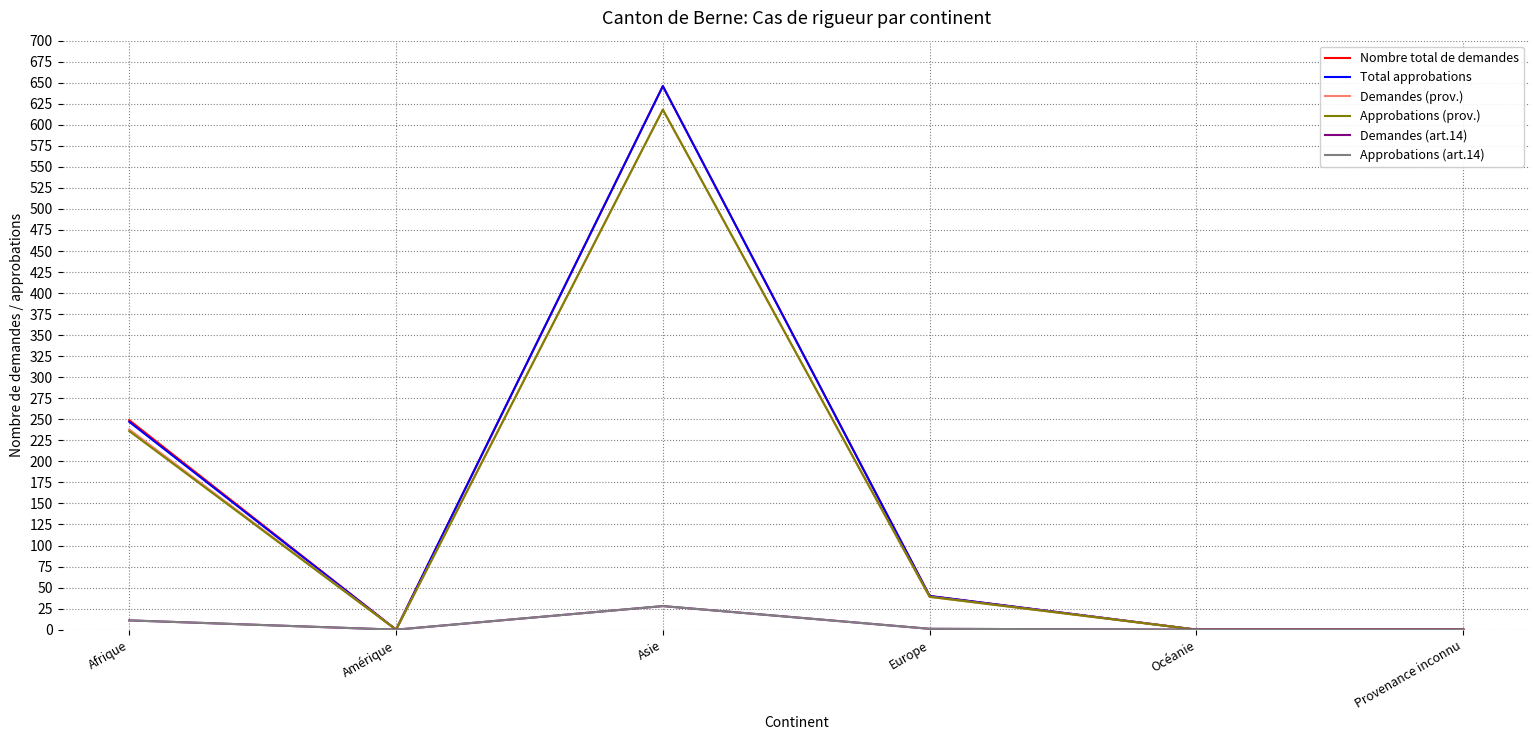

Does the chart display data point markers on the line(s)?

No